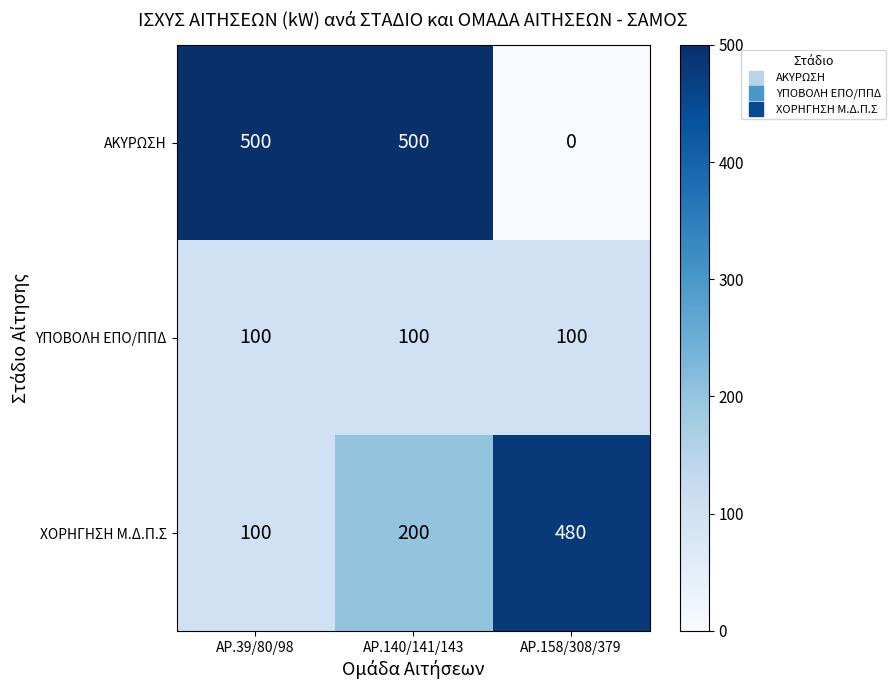

Between ΑΡ.39/80/98 and ΑΡ.158/308/379, which series saw the biggest shift?

ΑΚΥΡΩΣΗ